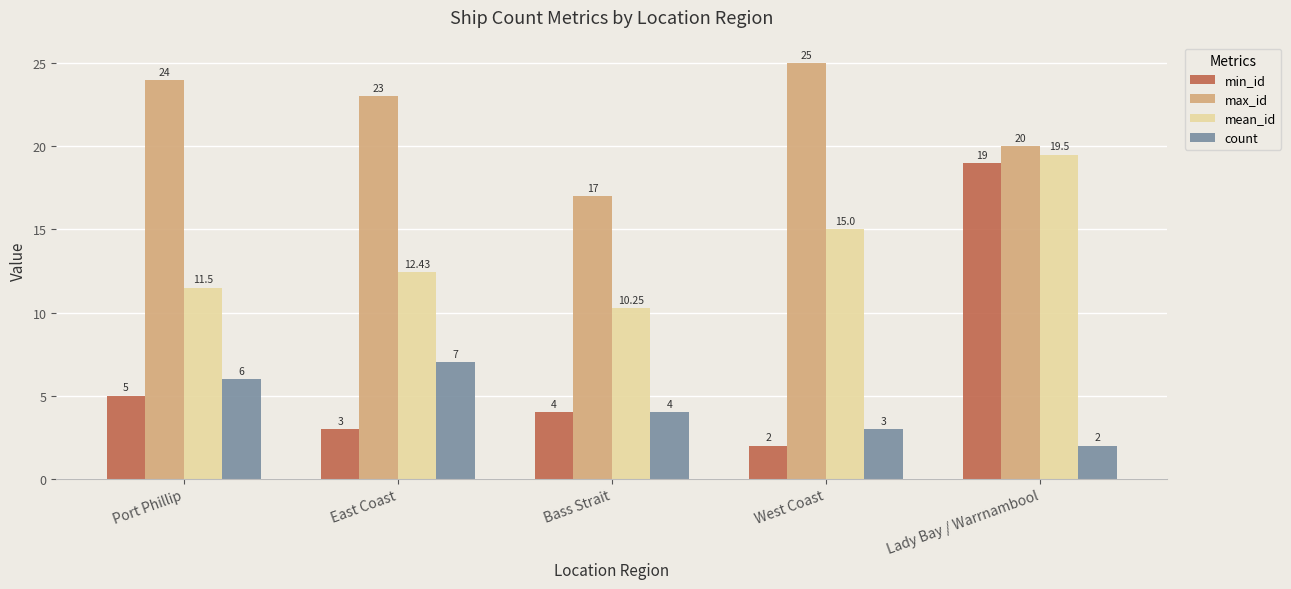

What is the minimum value for count?

2.0